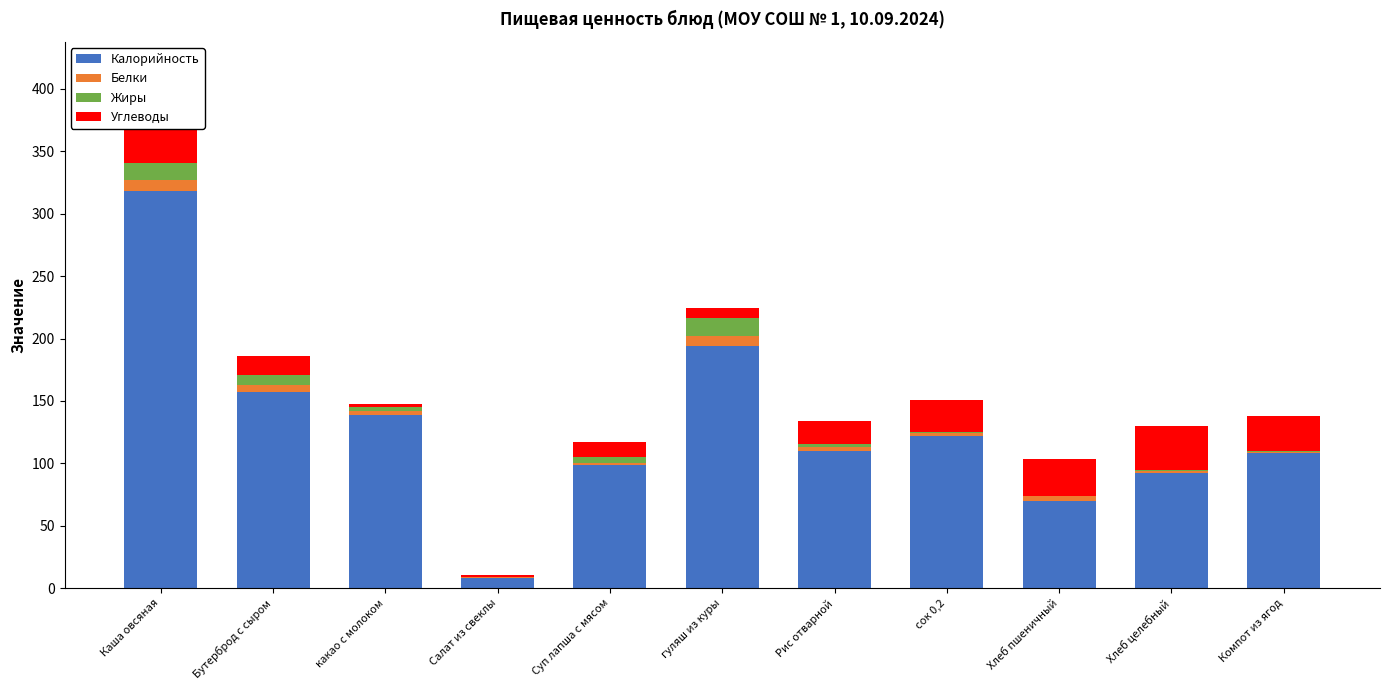

What is the smallest value displayed?

0.1